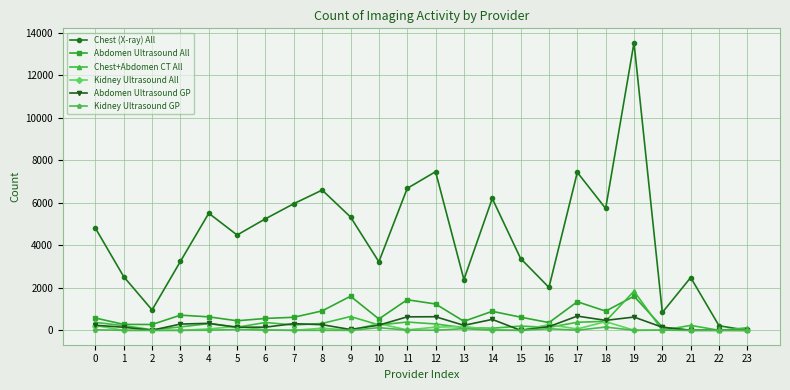

True or false: Chest+Abdomen CT All has more than 1 points higher than both neighbors.

True